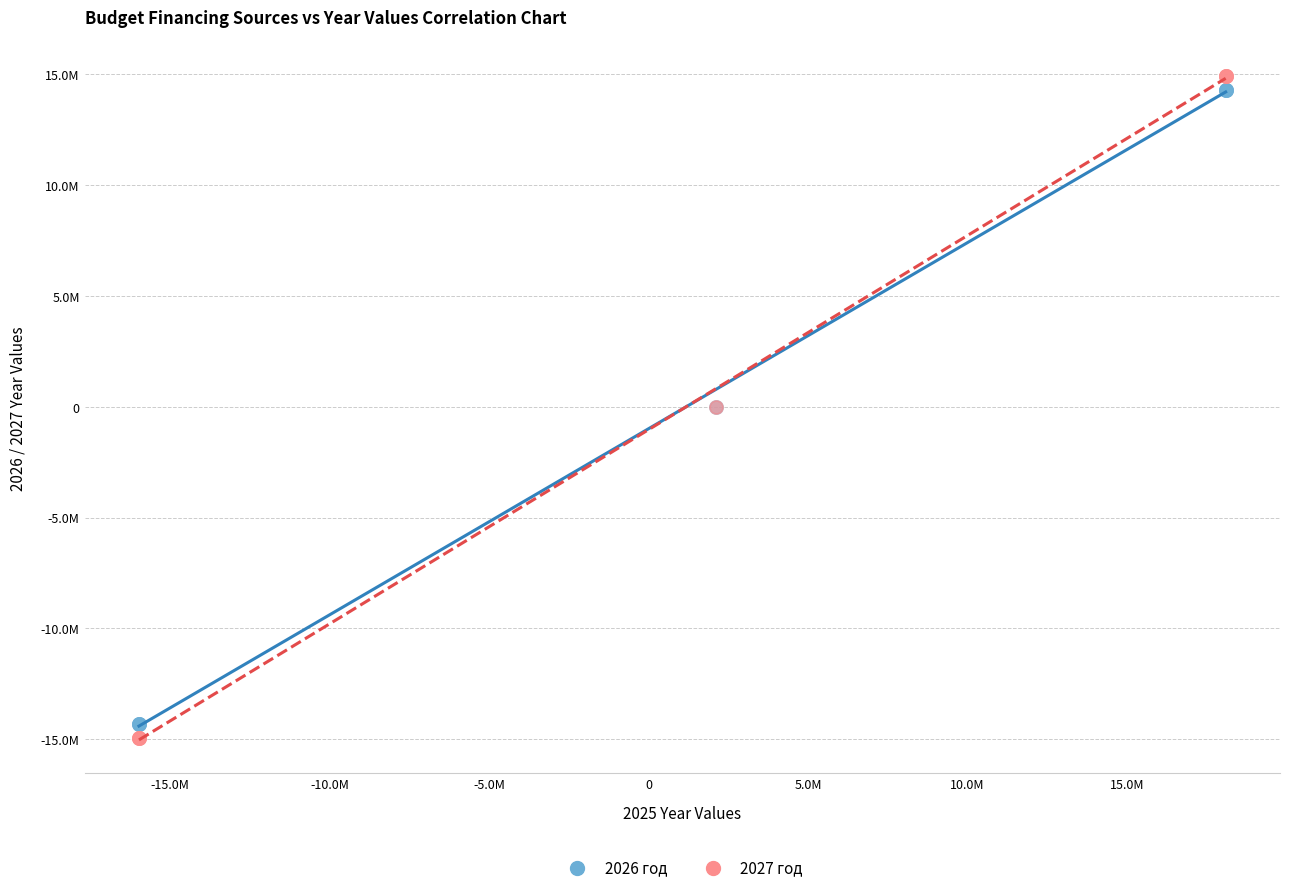

What are all the series names shown in the legend?

2026 год, 2027 год